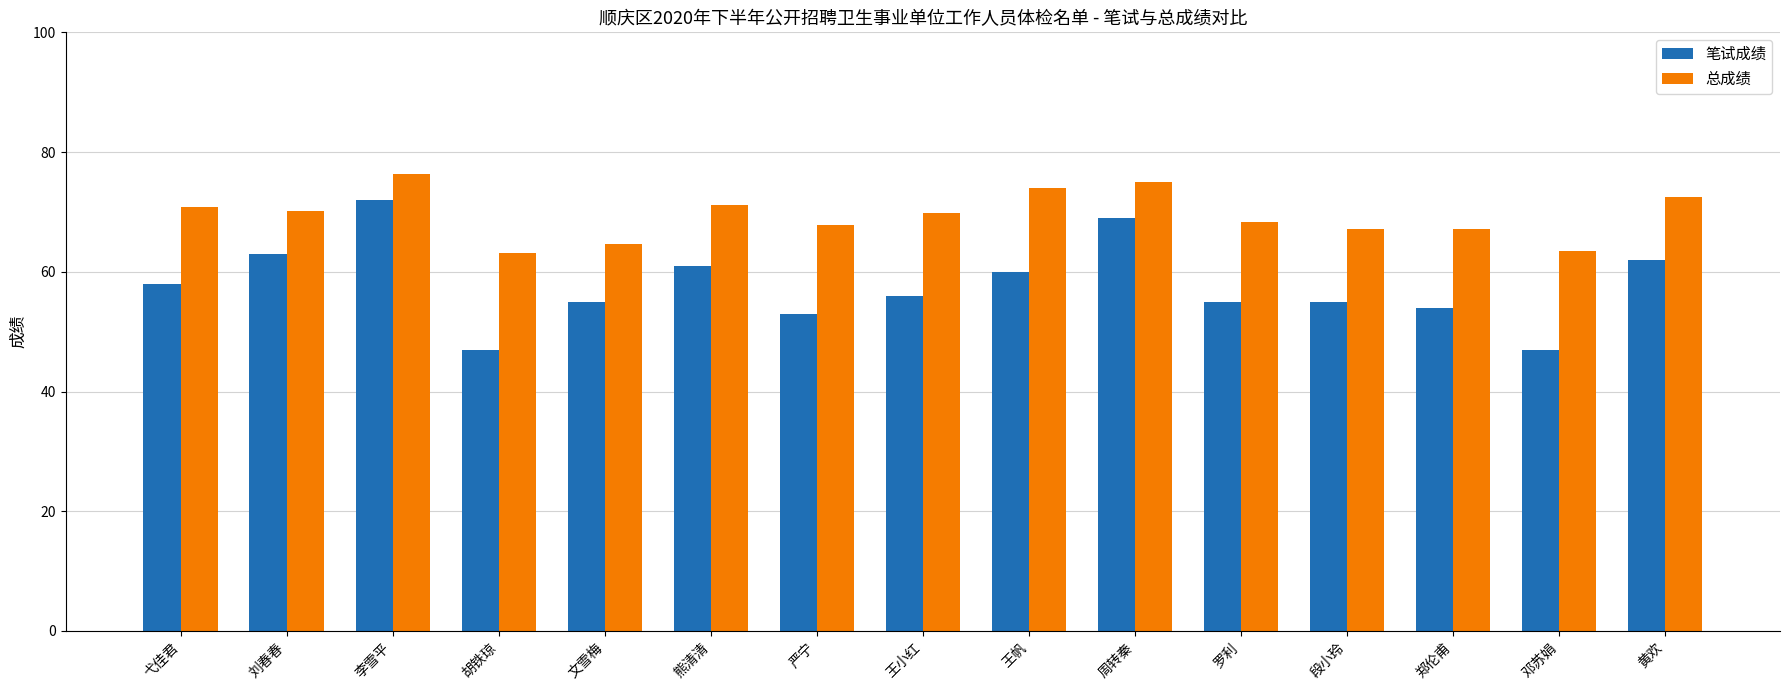

How many values in the 笔试成绩 series are below 56?

7